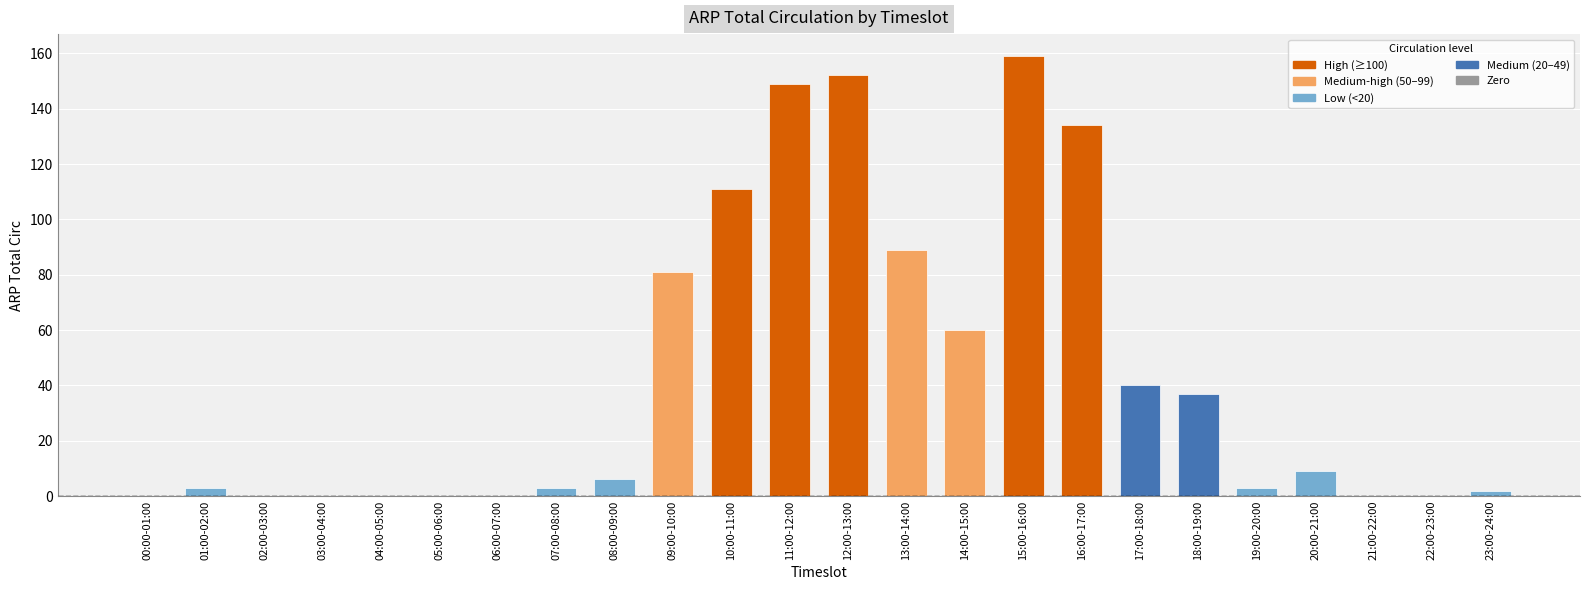

How many categories are shown in the chart?

24